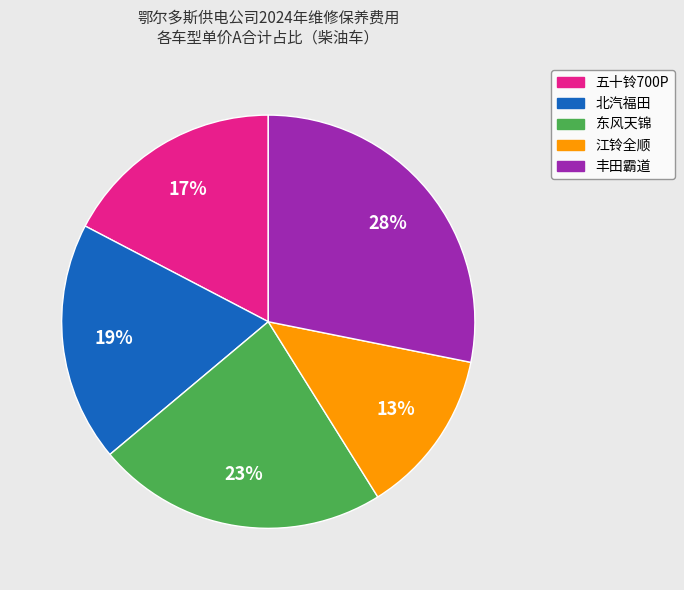

Is there any slice that represents more than half of the pie?

No